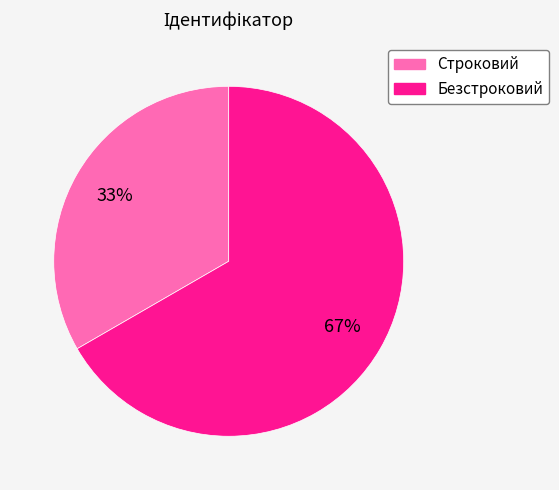

Is there any slice that represents more than half of the pie?

Yes